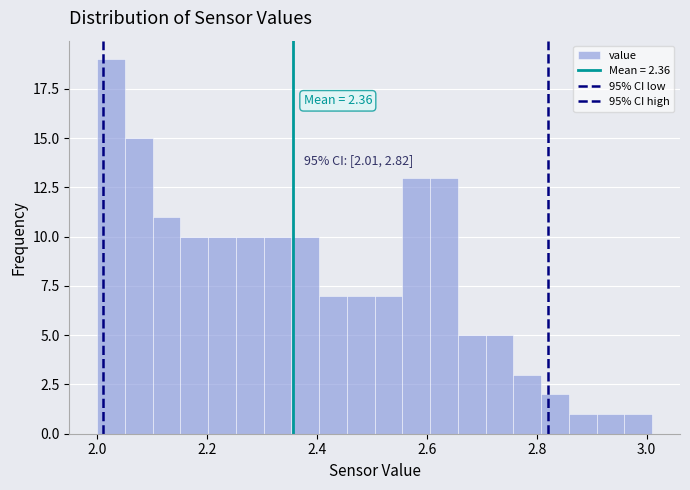

Around what value on the x-axis is the tallest bar? Give the approximate position of its centre, as read against the axis.

2.02